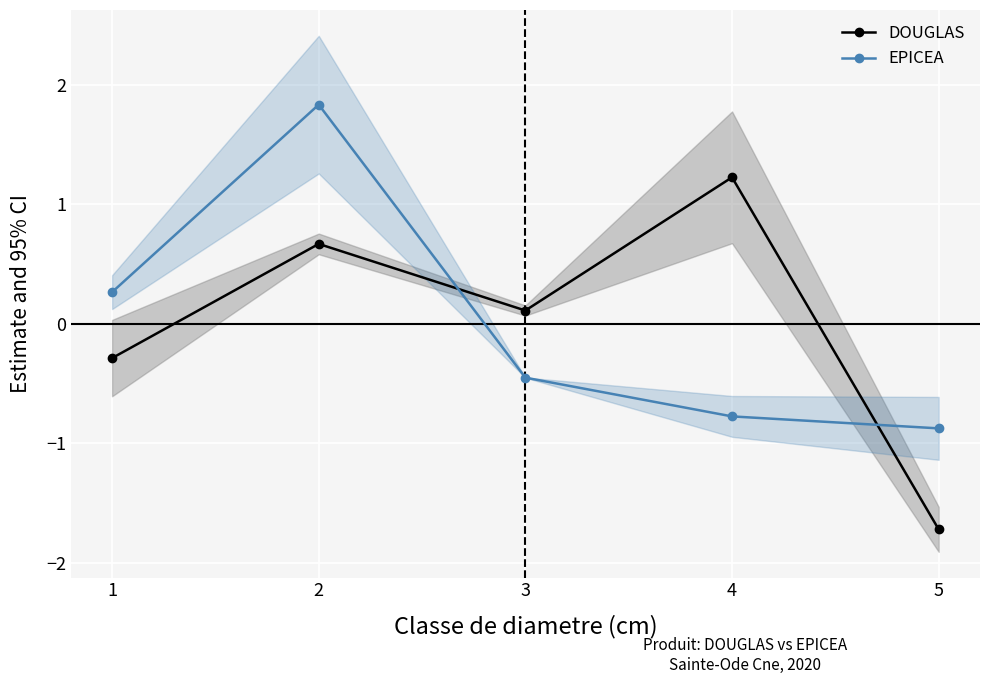

List the series in order of their overall mean, highest first.

EPICEA, DOUGLAS